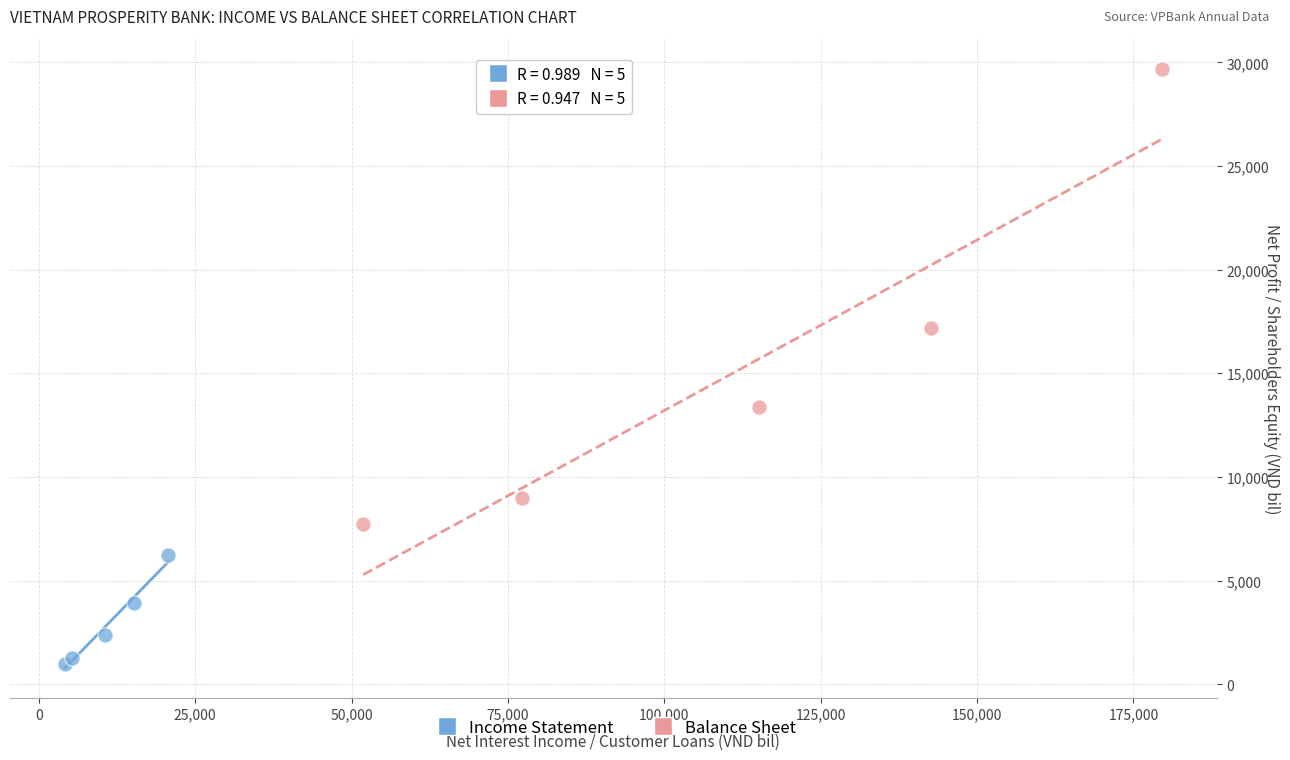

Which series has the widest spread of Y values?

Balance Sheet